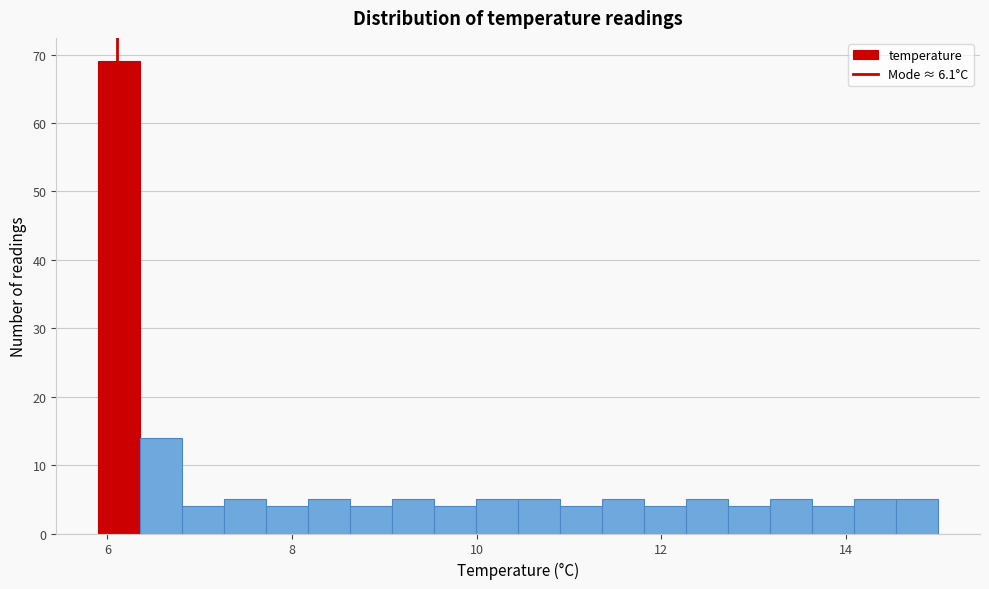

Read against the x-axis, roughly where is the centre of the tallest bar?

6.2